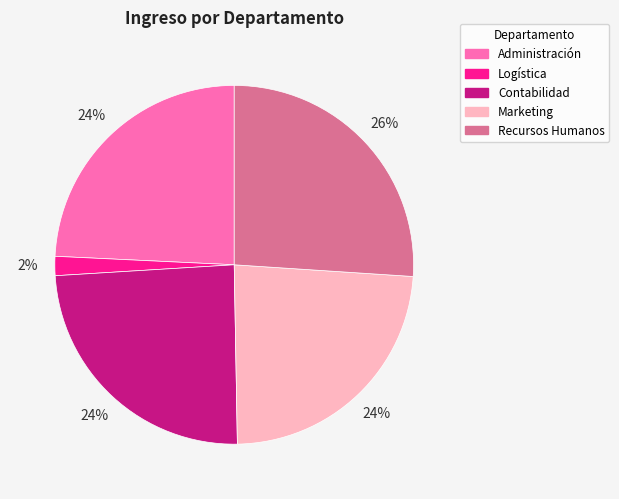

How many slices are in this pie chart?

5